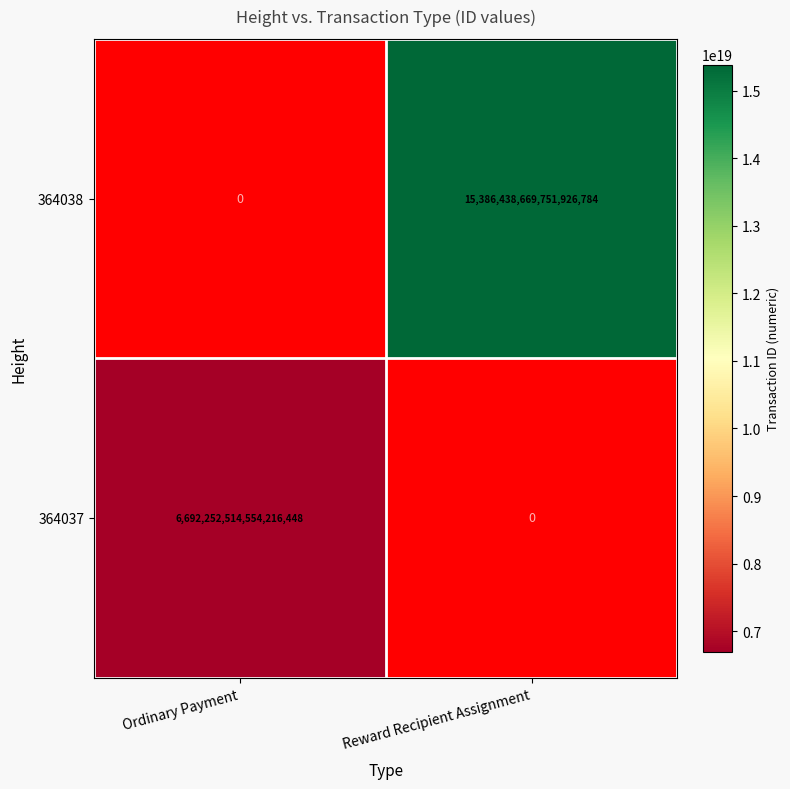

The 364037 series shows 2709275203209060864 at Ordinary Payment. True or false?

False